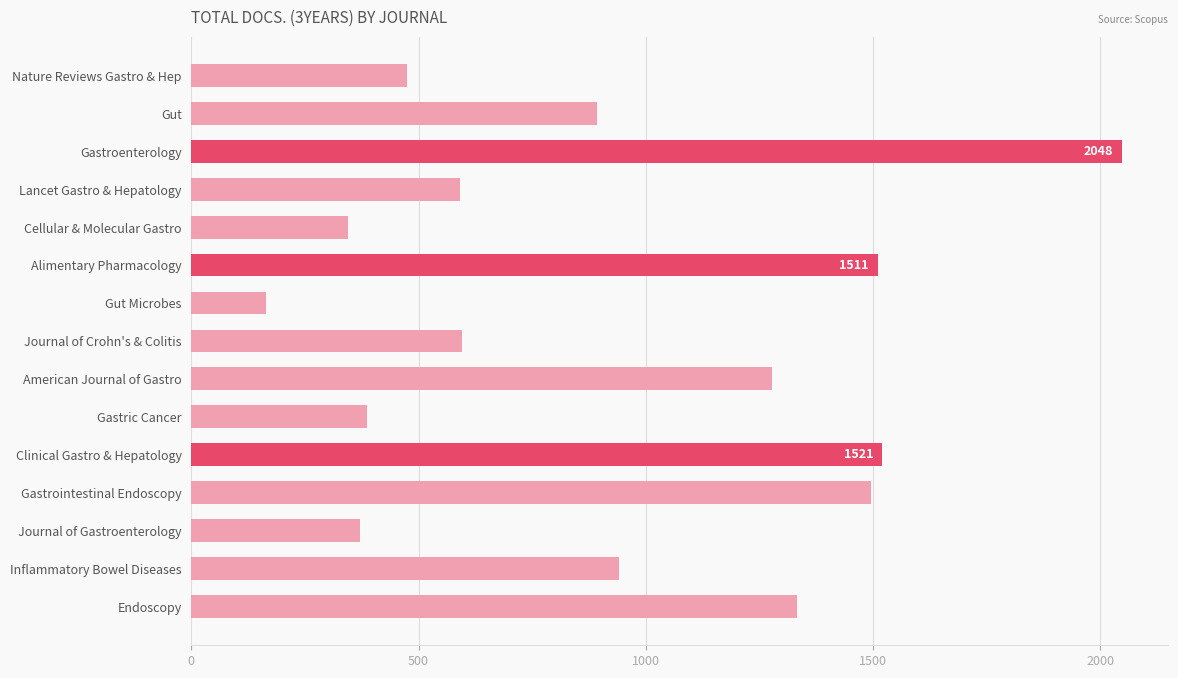

Where is the data nearest to the value 1106?

Inflammatory Bowel Diseases